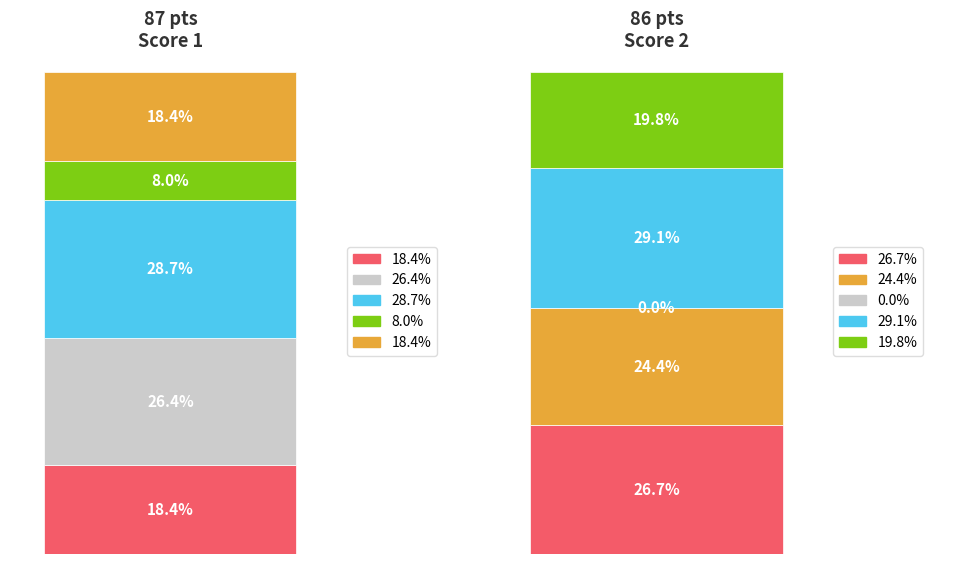

Count the number of categories in the chart.

5